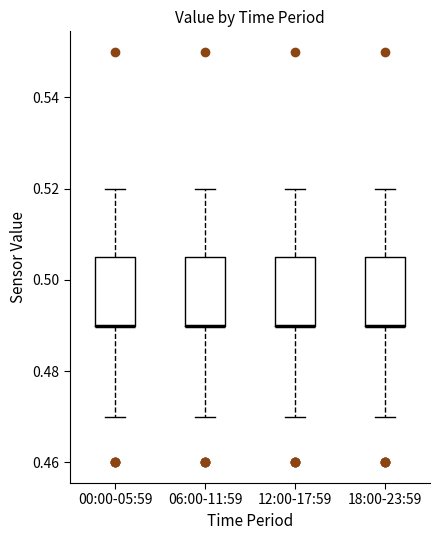

Reading left to right, read every box against the y-axis: the position of its median line, the range the box covers, and the ends of its whiskers. The values are not printed on the chart, so give them approximately, as read against the axis.

00:00-05:59: median 0.490 (drawn on the box's lower edge), box 0.490 to 0.506, whiskers 0.470 to 0.520
06:00-11:59: median 0.490 (drawn on the box's lower edge), box 0.490 to 0.506, whiskers 0.470 to 0.520
12:00-17:59: median 0.490 (drawn on the box's lower edge), box 0.490 to 0.506, whiskers 0.470 to 0.520
18:00-23:59: median 0.490 (drawn on the box's lower edge), box 0.490 to 0.506, whiskers 0.470 to 0.520